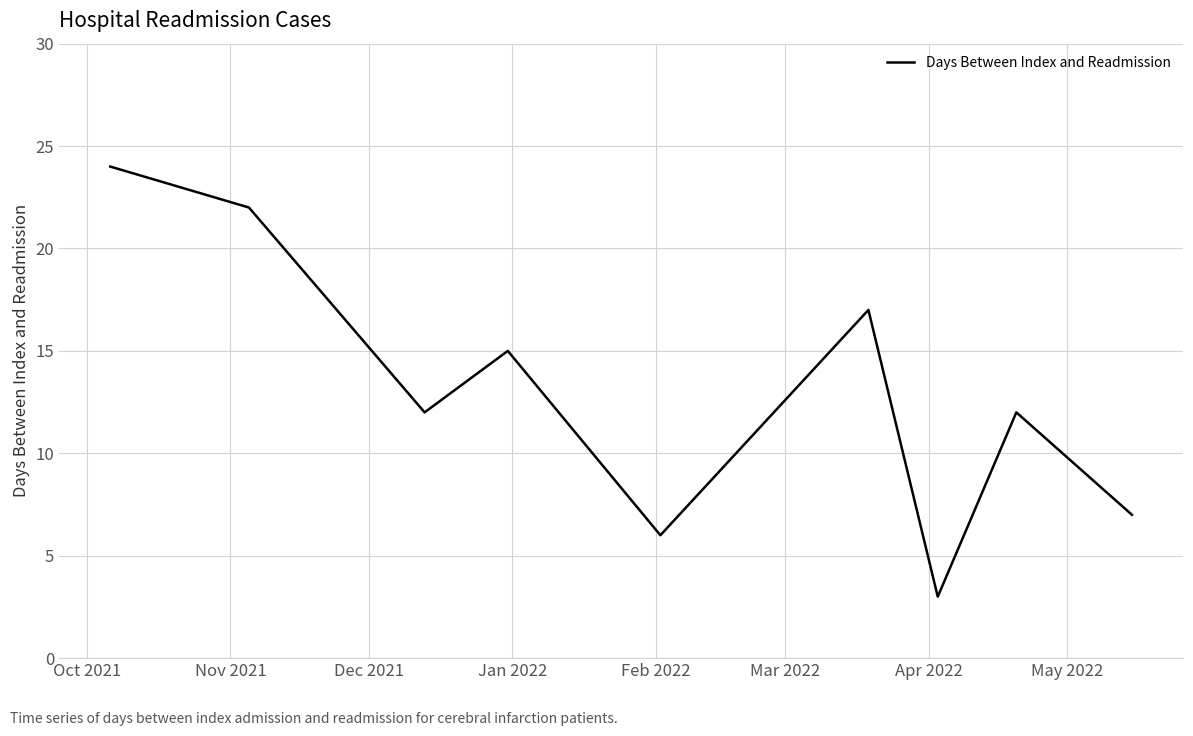

How many categories are shown in the chart?

9